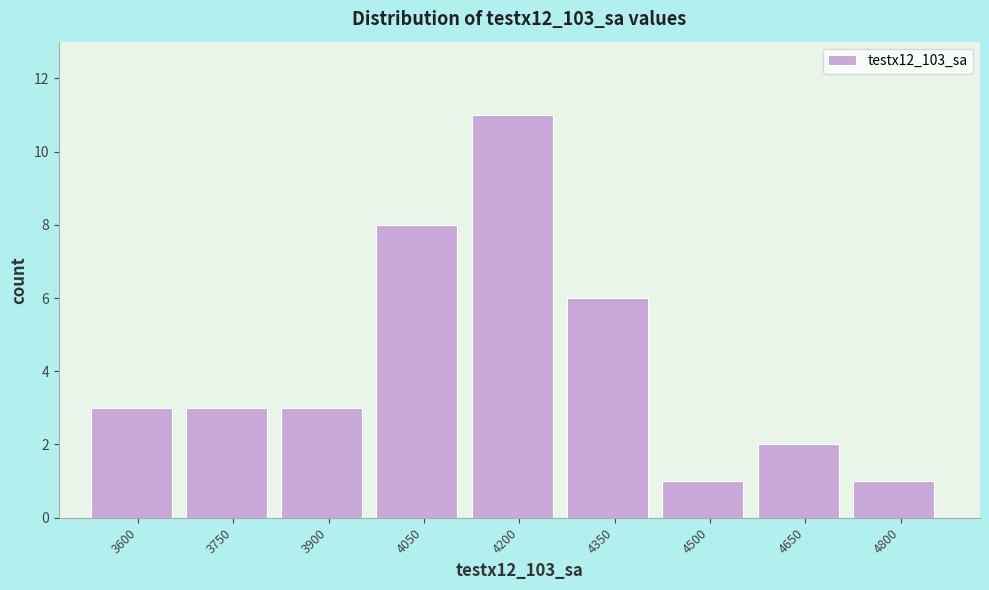

Reading left to right, extract all data points from this chart.

3600=3	3750=3	3900=3	4050=8	4200=11	4350=6	4500=1	4650=2	4800=1